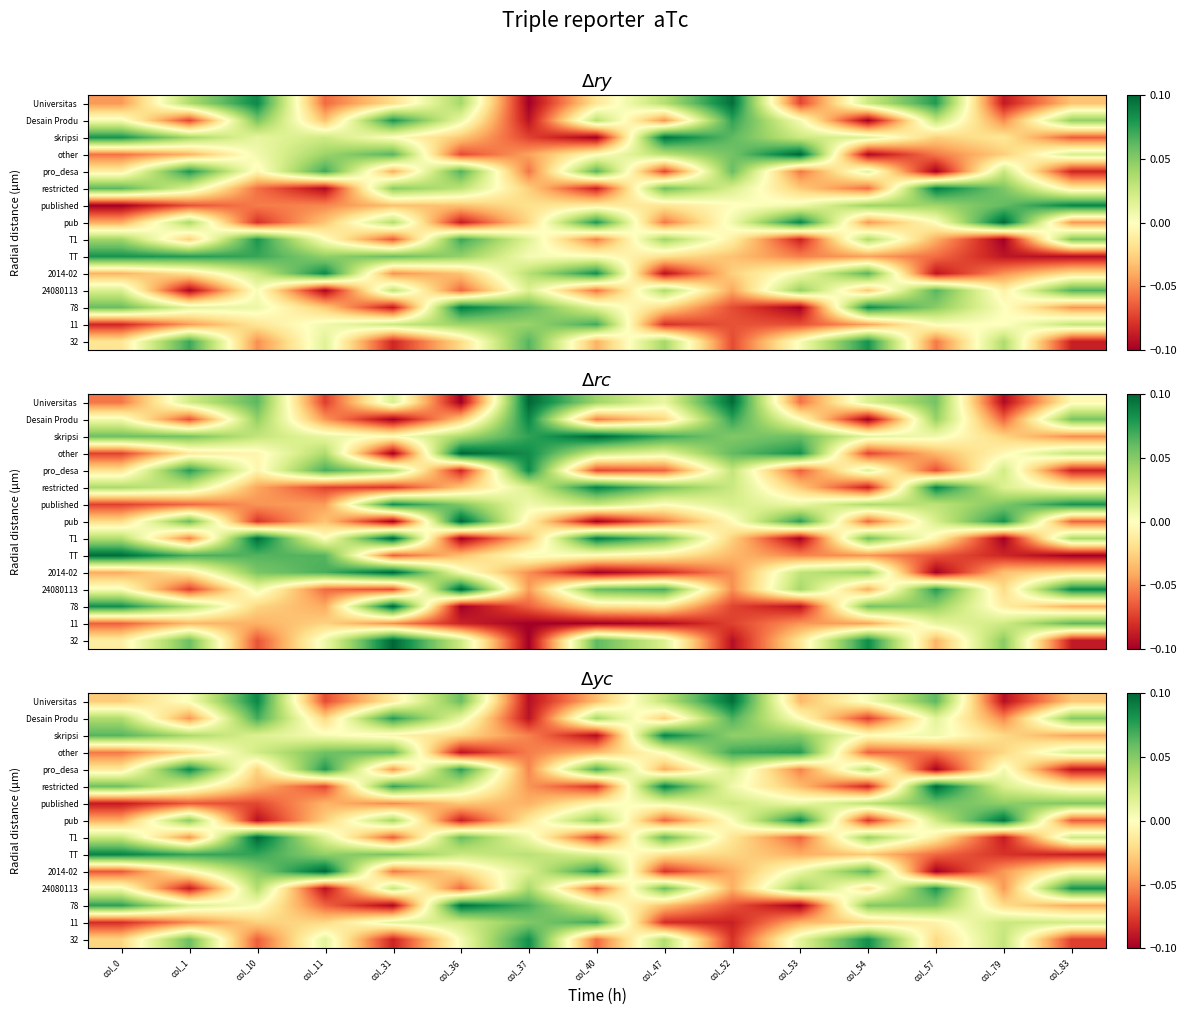

At which category is the sum across all series the highest?

col_10